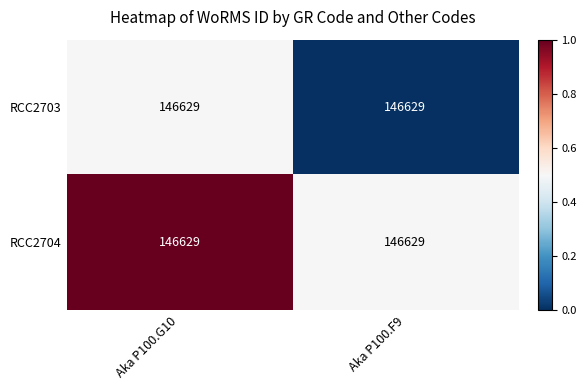

Rank the series by their maximum value, from highest to lowest.

RCC2704, RCC2703